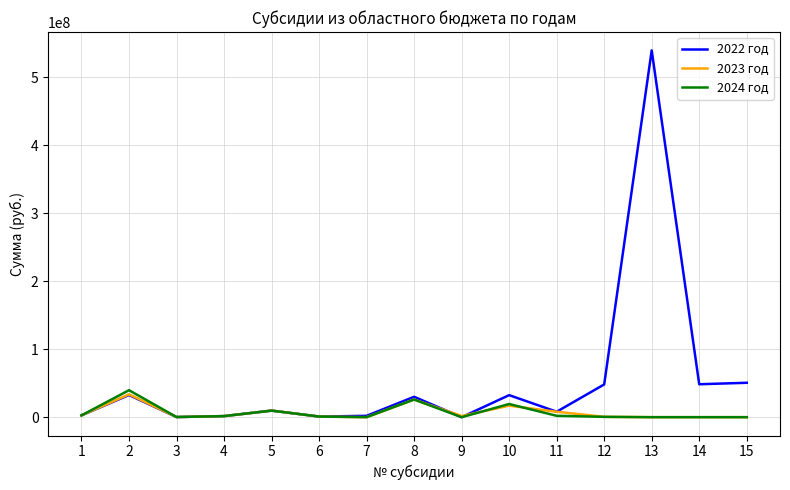

What is the greatest value displayed?

539427700.0